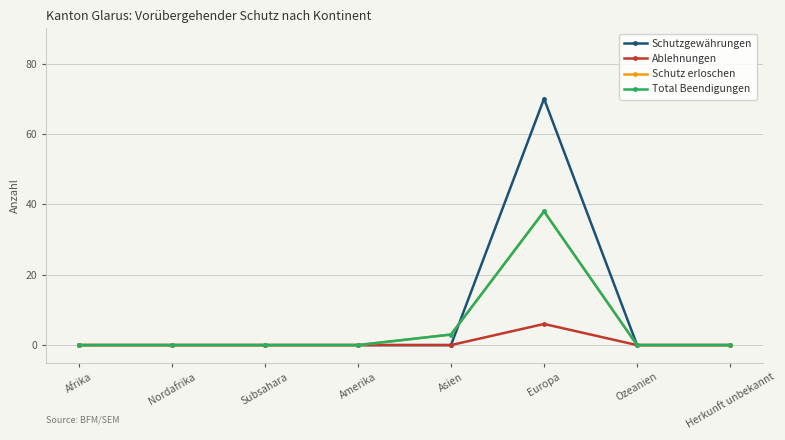

True or false: Ablehnungen and Schutz erloschen cross at least once.

False